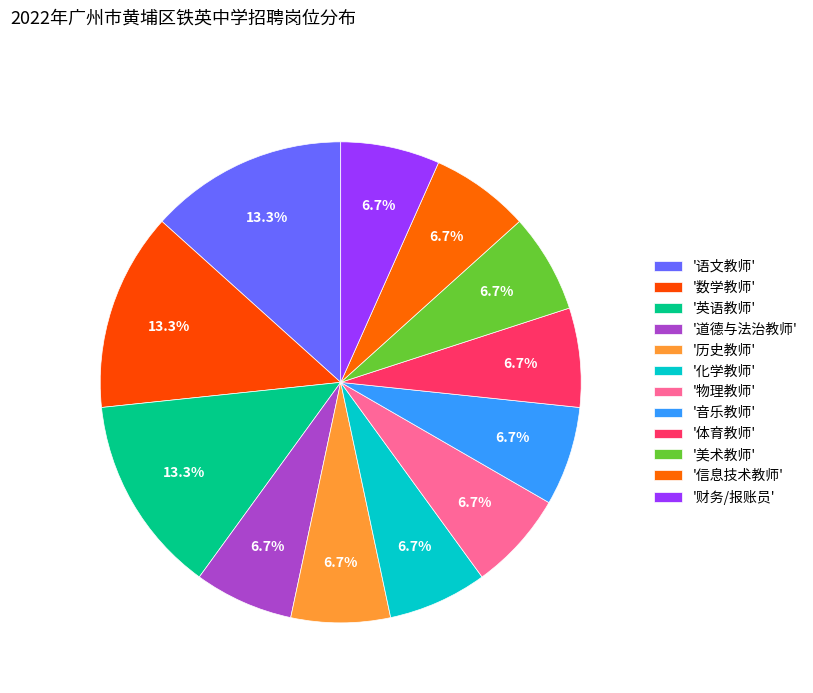

Rank the categories by value from highest to lowest.

语文教师, 数学教师, 英语教师, 道德与法治教师, 历史教师, 化学教师, 物理教师, 音乐教师, 体育教师, 美术教师, 信息技术教师, 财务/报账员